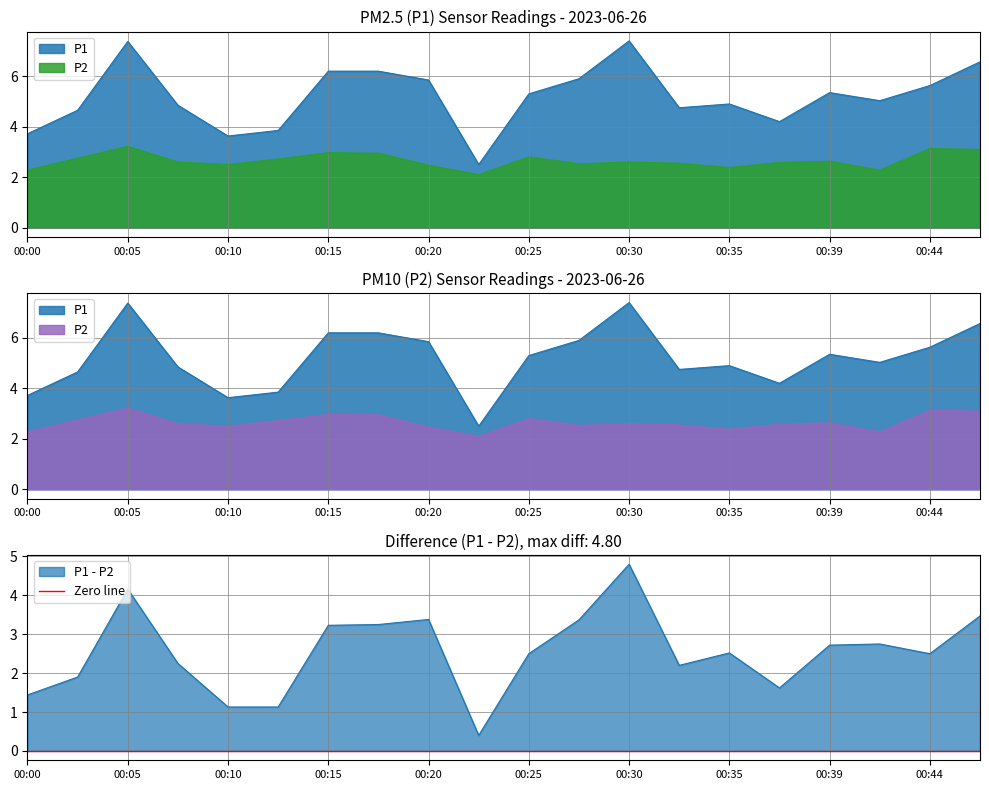

How many data points in P1 are less than 5?

9